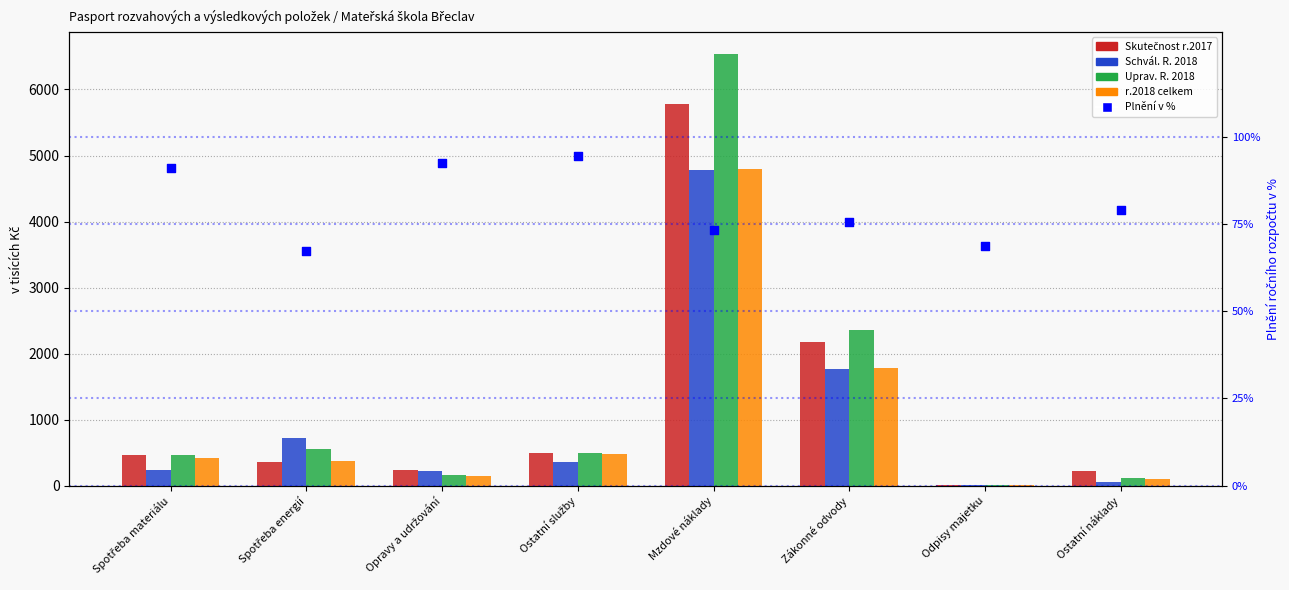

At how many categories does at least one series exceed 4288?

1